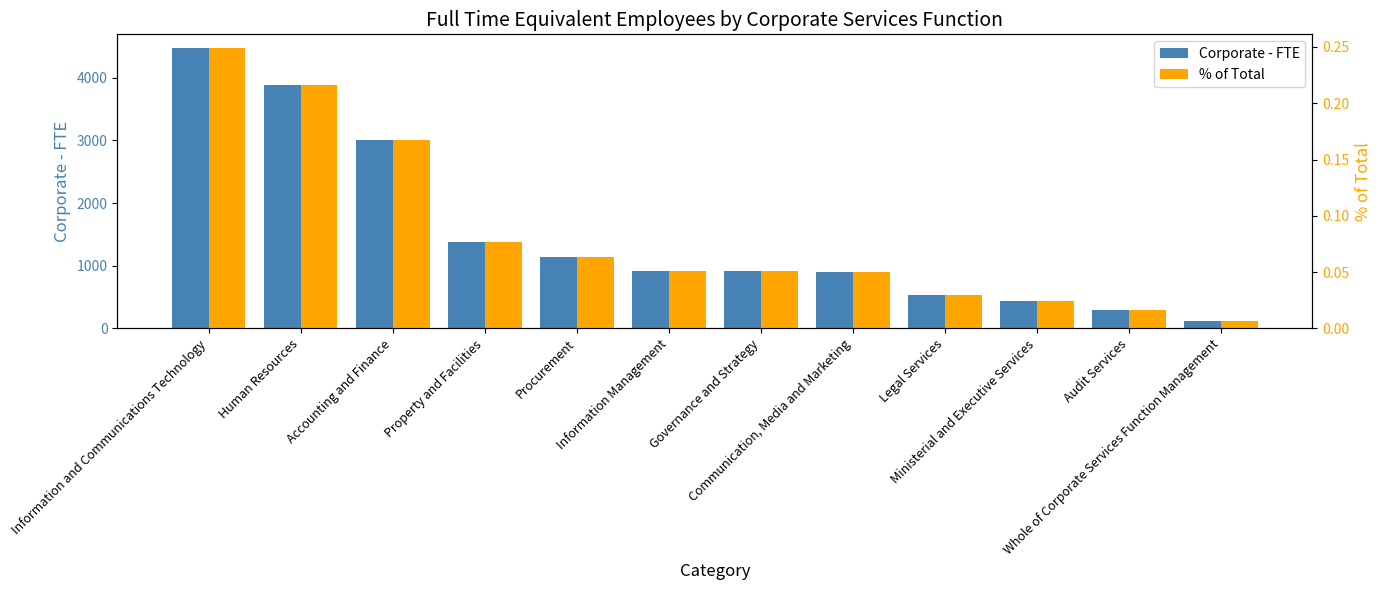

What is the difference between the highest and lowest values at Accounting and Finance?

2999.0